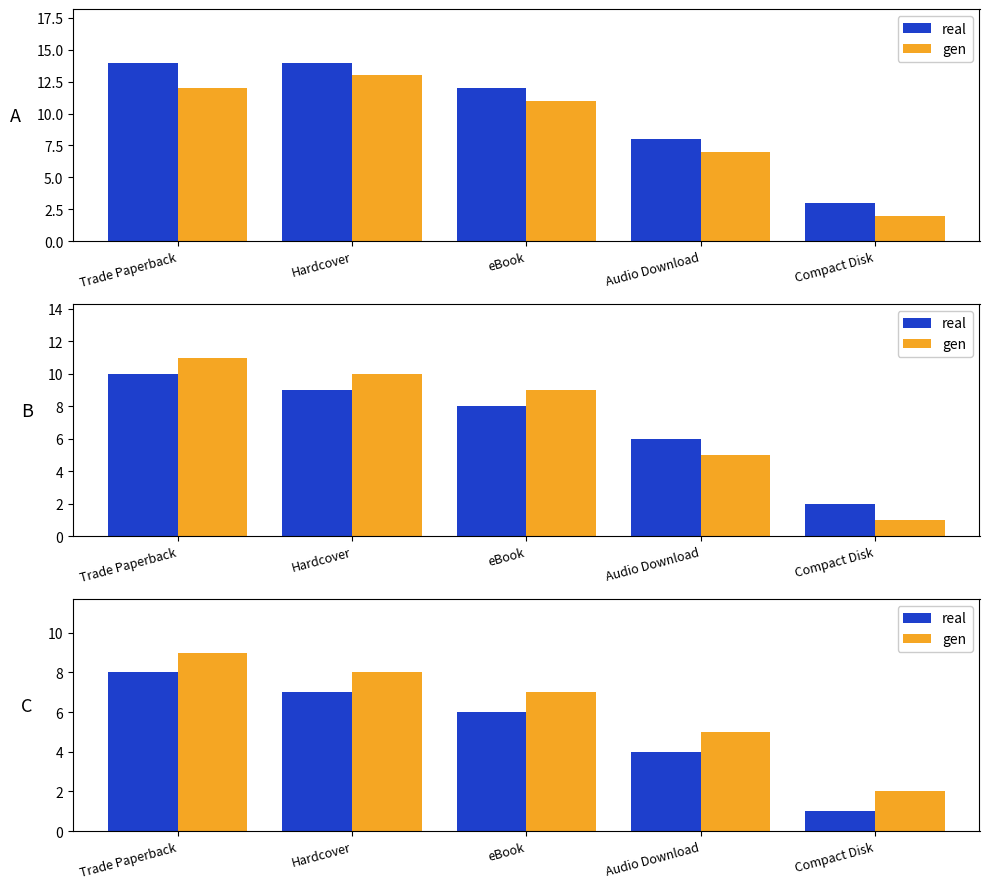

Between Trade Paperback and eBook, which is larger?

Trade Paperback